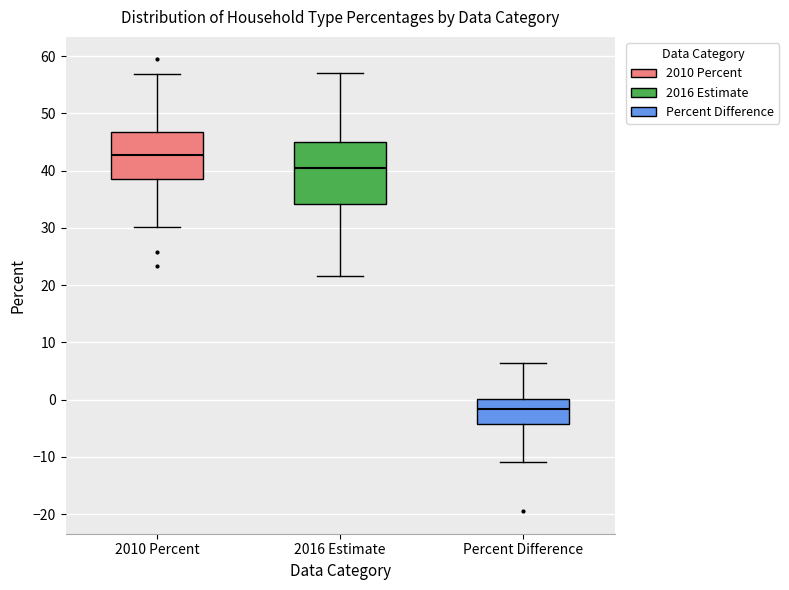

Which box has the highest median line?

2010 Percent